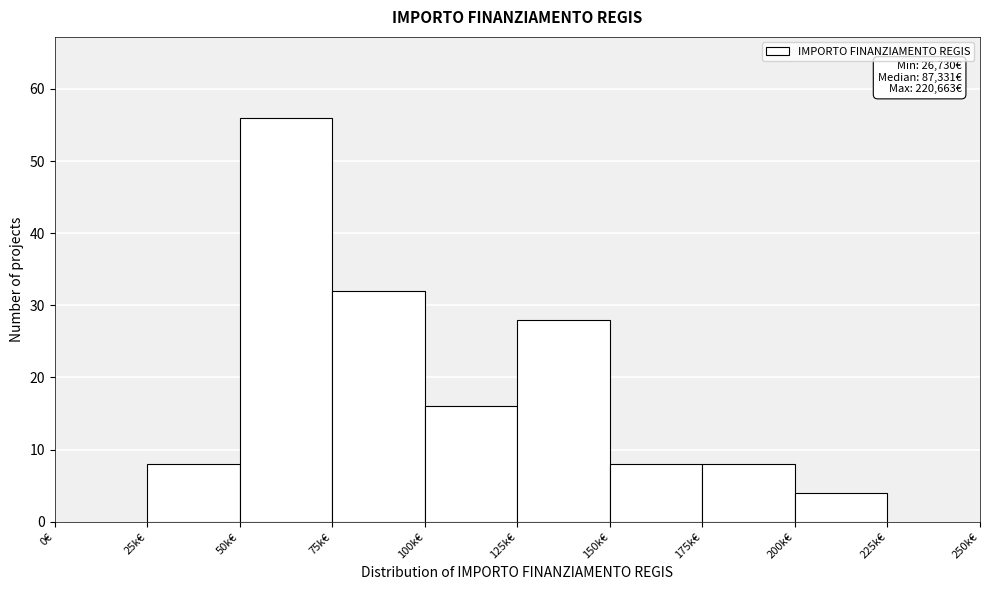

Reading left to right, list all the values displayed in this chart.

0€=0	25k€=8	50k€=56	75k€=32	100k€=16	125k€=28	150k€=8	175k€=8	200k€=4	225k€=0